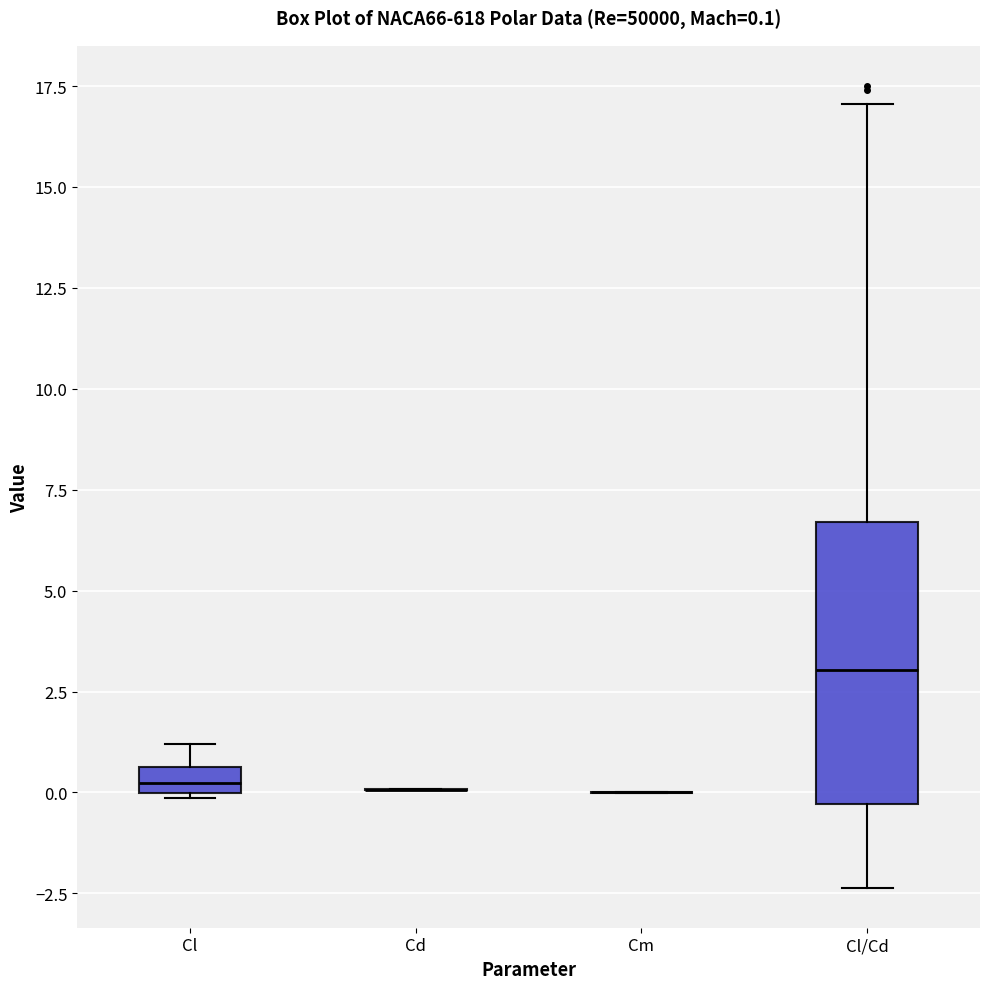

Which box is the tallest, from its lower edge to its upper edge?

Cl/Cd